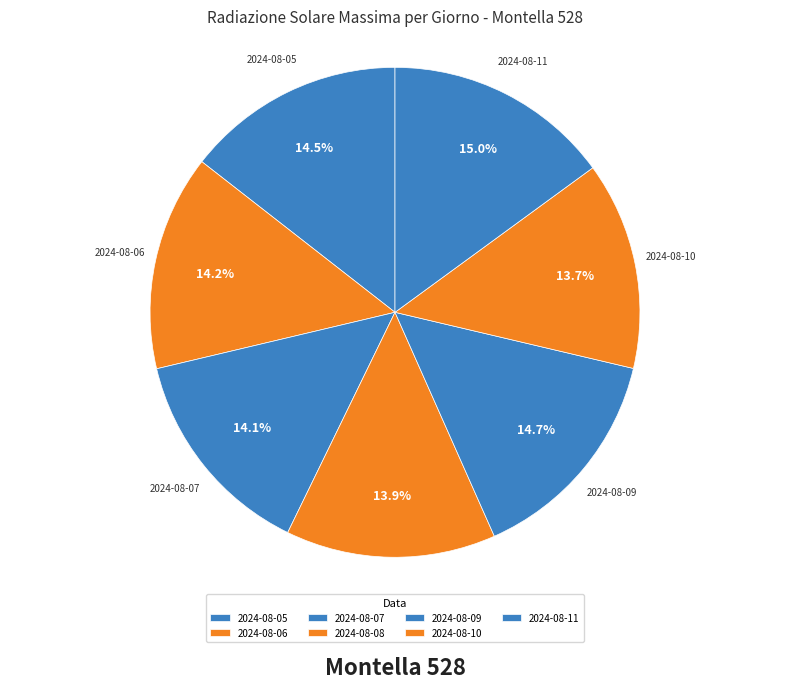

What is the smallest slice in the pie chart?

2024-08-10